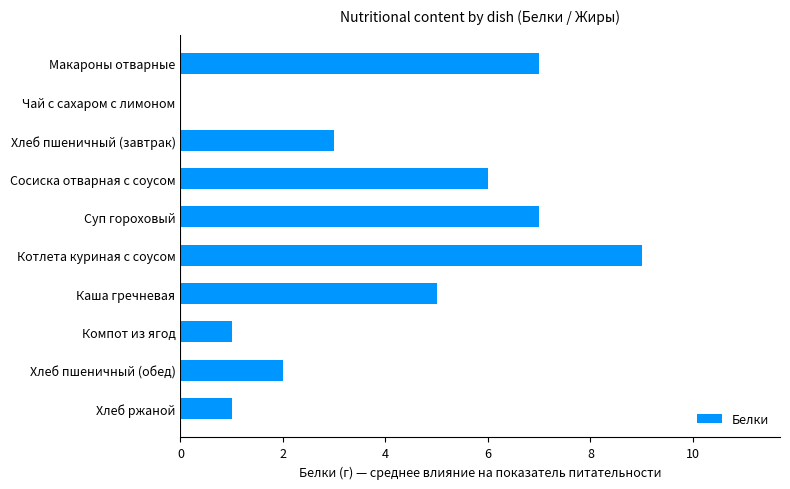

The value at Котлета куриная с соусом is 4. True or false?

False